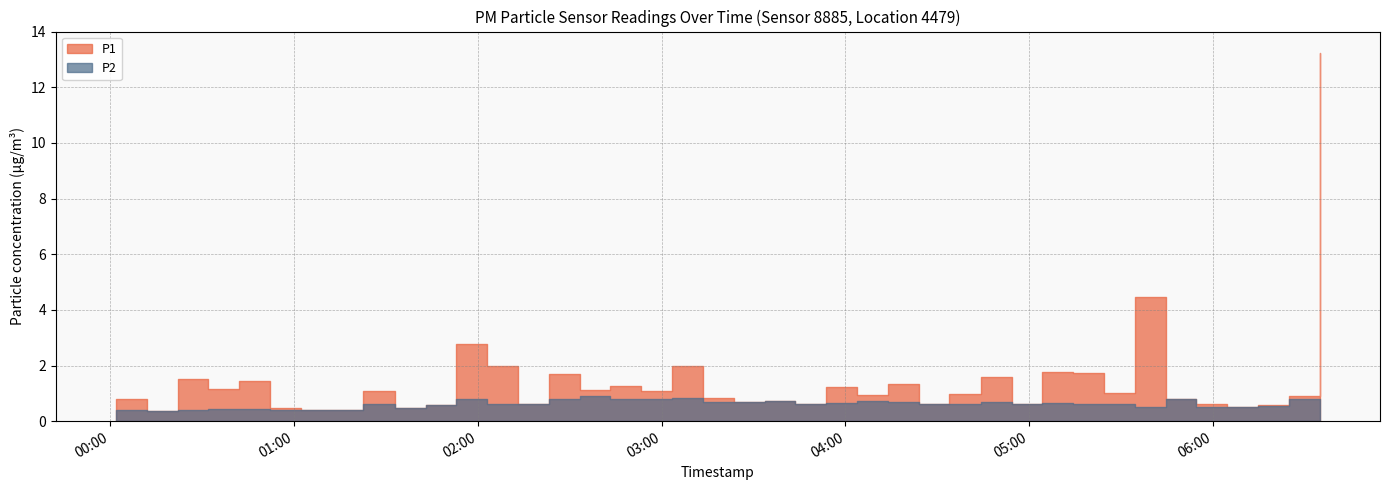

How many lines are shown in the chart?

2